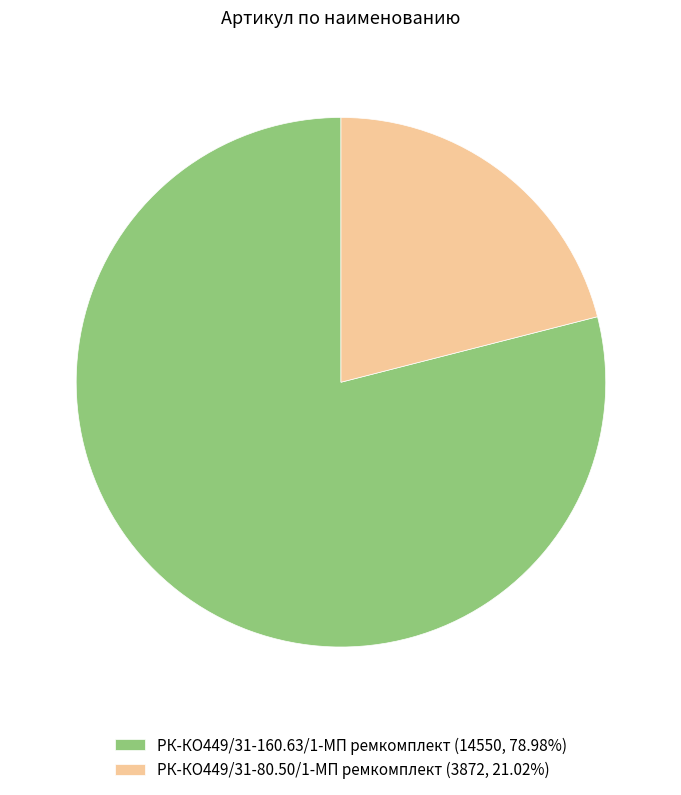

Rank the categories by value from lowest to highest.

РК-КО449/31-80.50/1-МП ремкомплект, РК-КО449/31-160.63/1-МП ремкомплект